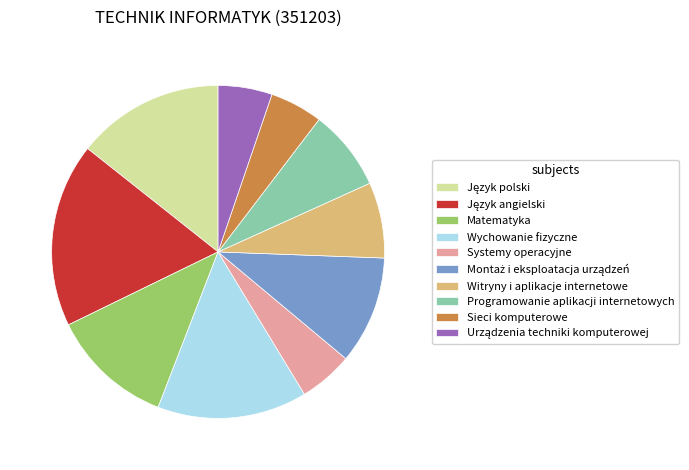

The Witryny i aplikacje internetowe slice represents 7% of the pie. True or false?

True